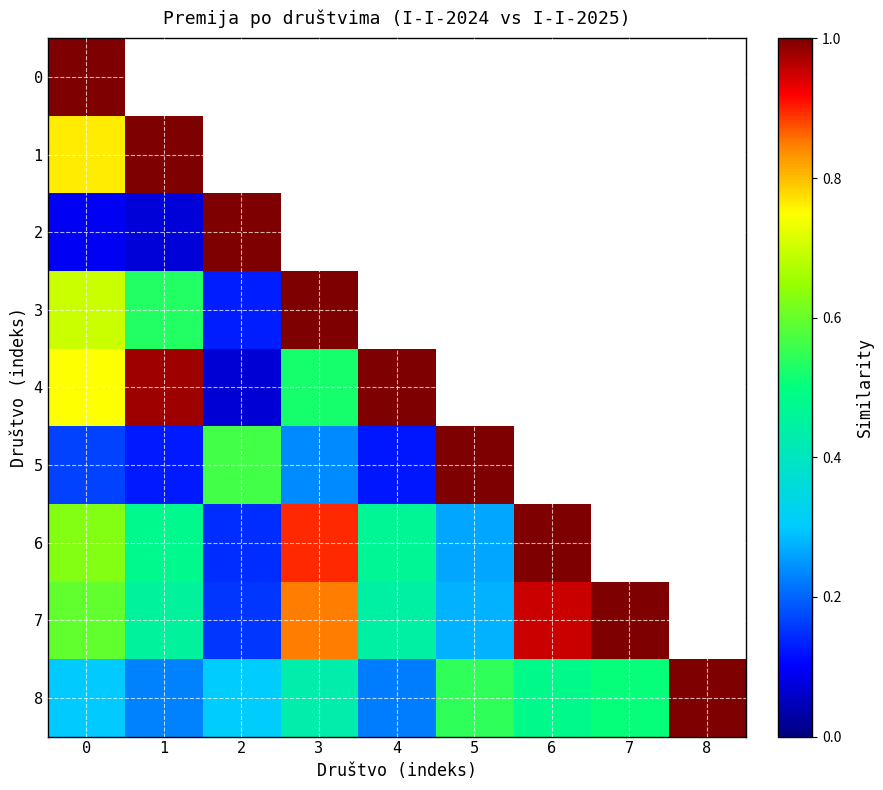

What is the smallest value displayed?

0.1